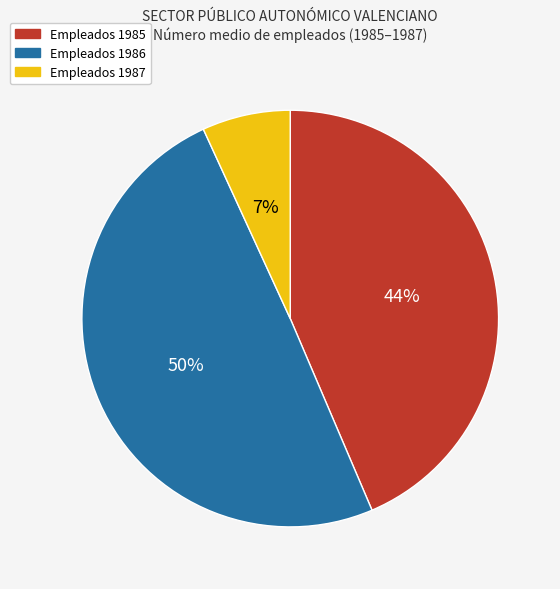

Is there any slice that represents more than half of the pie?

No